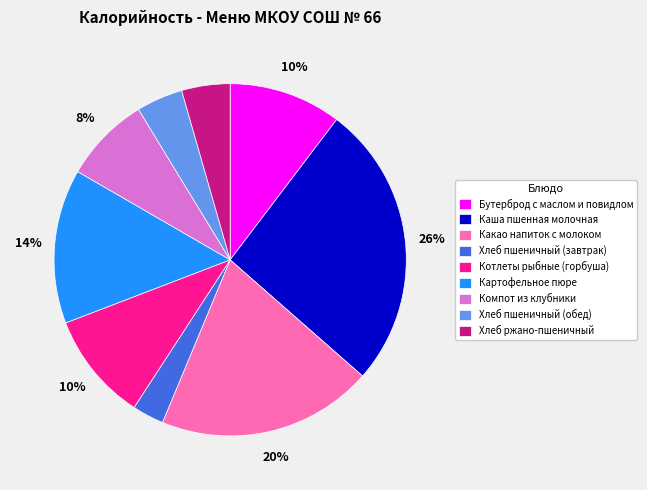

Is there a majority slice in this chart?

No